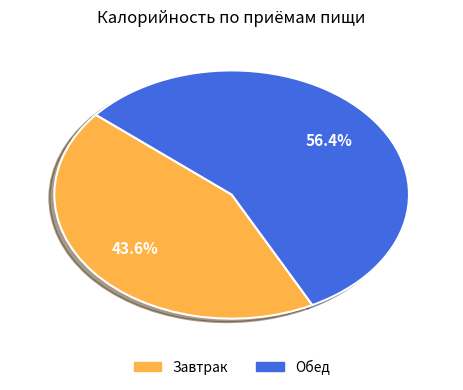

Does Обед represent more than half of the total?

Yes